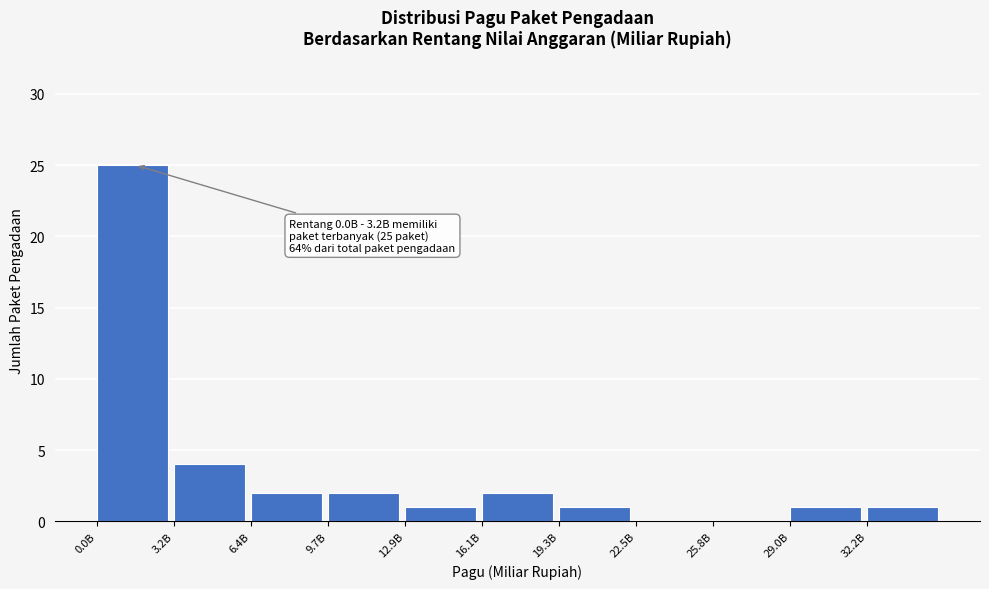

Reading right to left, what are all the values shown in this chart?

32.2B=1	29.0B=1	25.8B=0	22.5B=0	19.3B=1	16.1B=2	12.9B=1	9.7B=2	6.4B=2	3.2B=4	0.0B=25